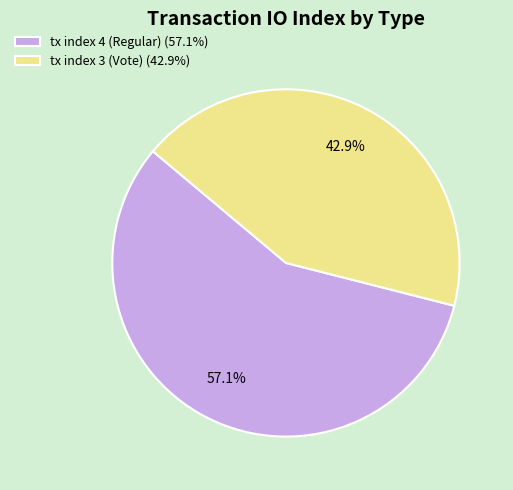

What is the ratio of the value at tx index 4 (Regular) (57.1%) to the value at tx index 3 (Vote) (42.9%)?

1.3